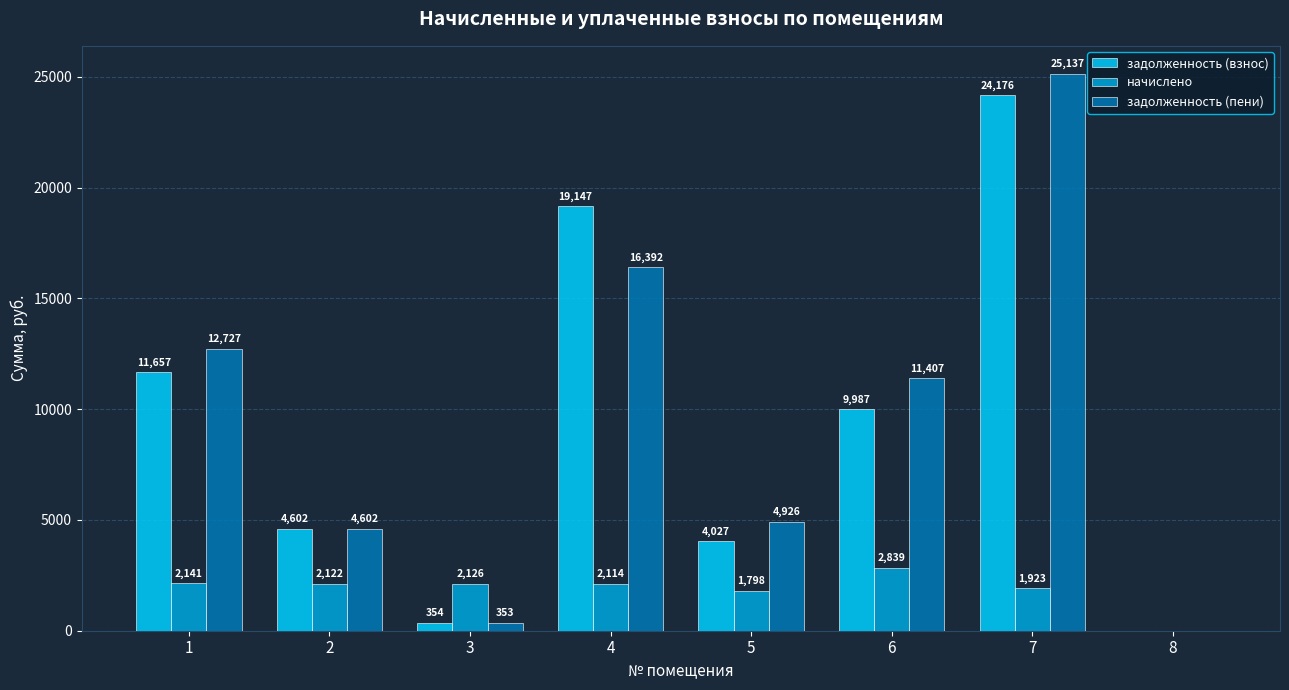

How many distinct data groups are displayed?

3